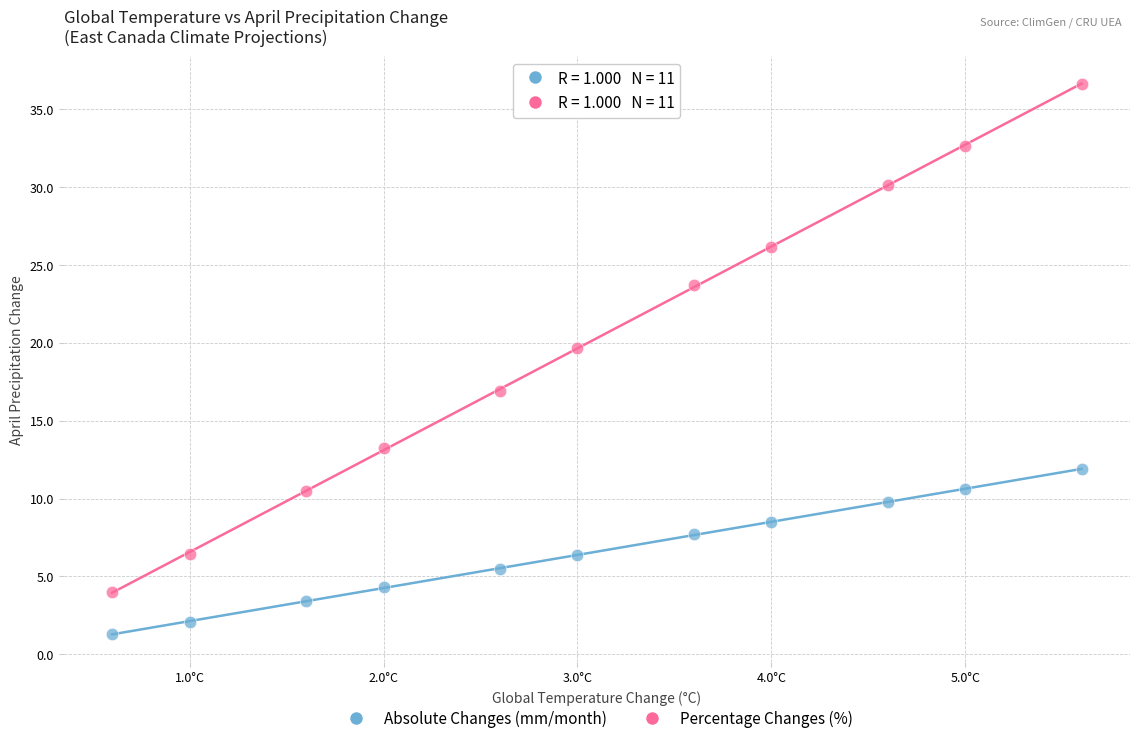

Across all data points, what is the range of X values (max minus min)?

5.0